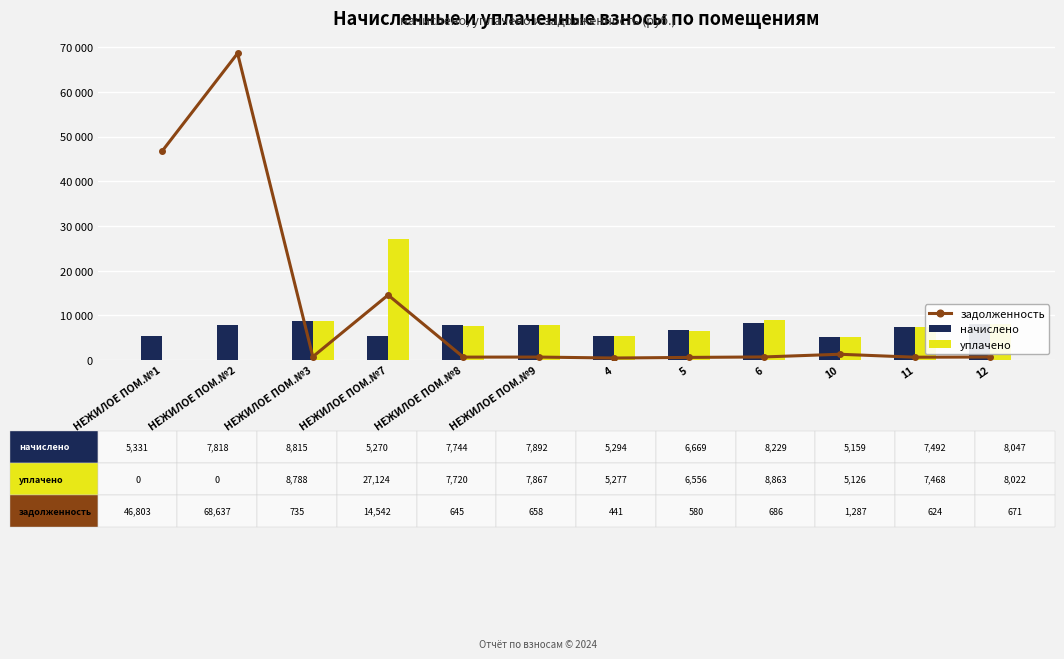

How many values in the начислено series are below 7744?

6